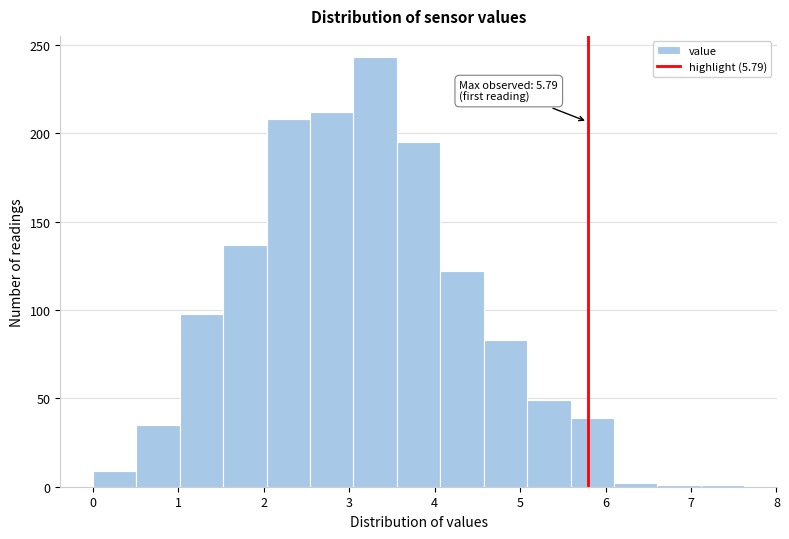

Over which range of the x-axis is the bar tallest?

3.0 to 3.6